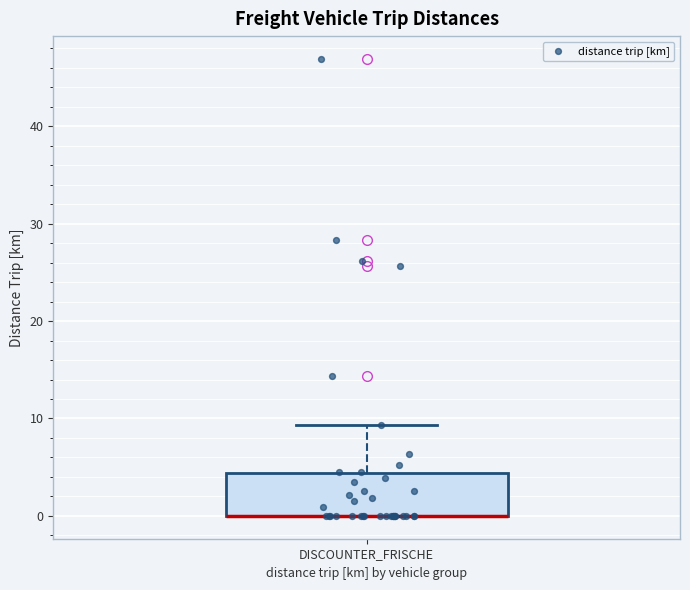

Where does the upper whisker of the box for DISCOUNTER_FRISCHE end on the y-axis? The values are not printed on the chart, so give them approximately, as read against the axis.

9